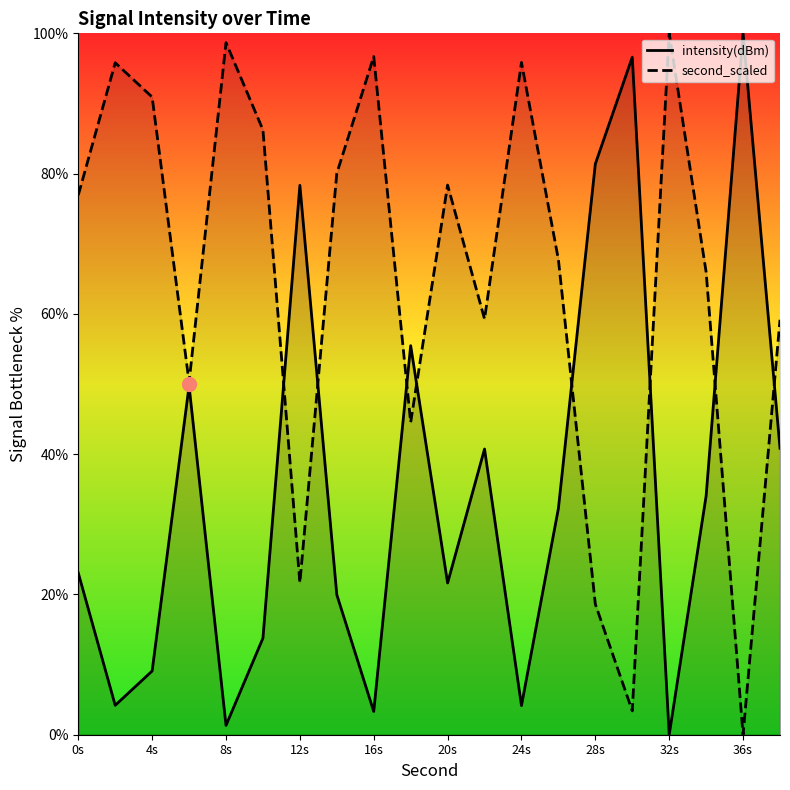

What is the spread (max minus min) of values at 28s?

62.8